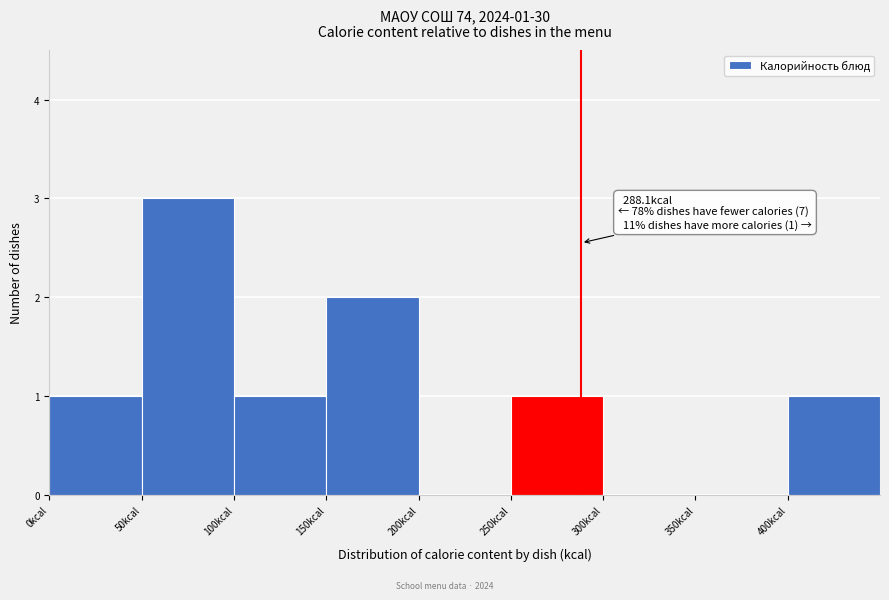

Which range on the x-axis has the tallest bar?

50 to 100